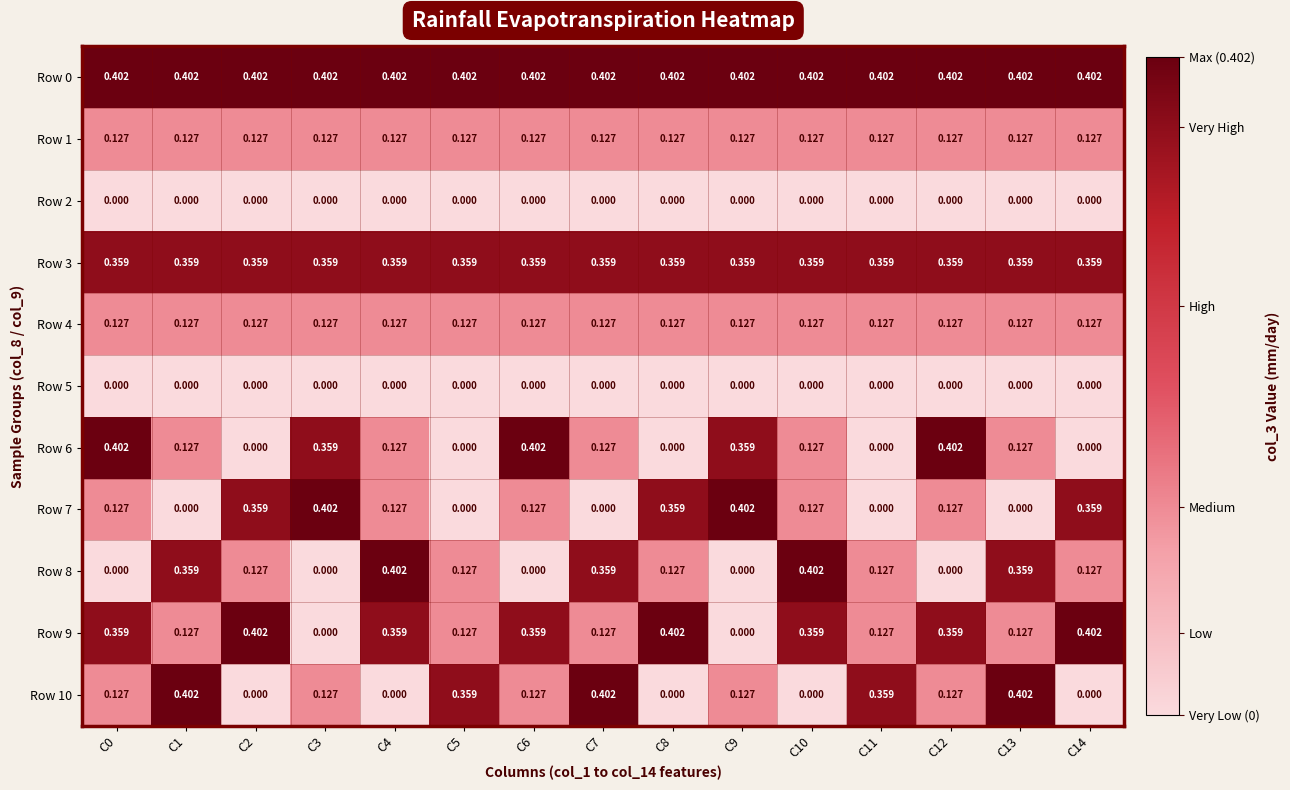

Is the value of Row 7 at C5 greater than the value of Row 3 at C11?

No